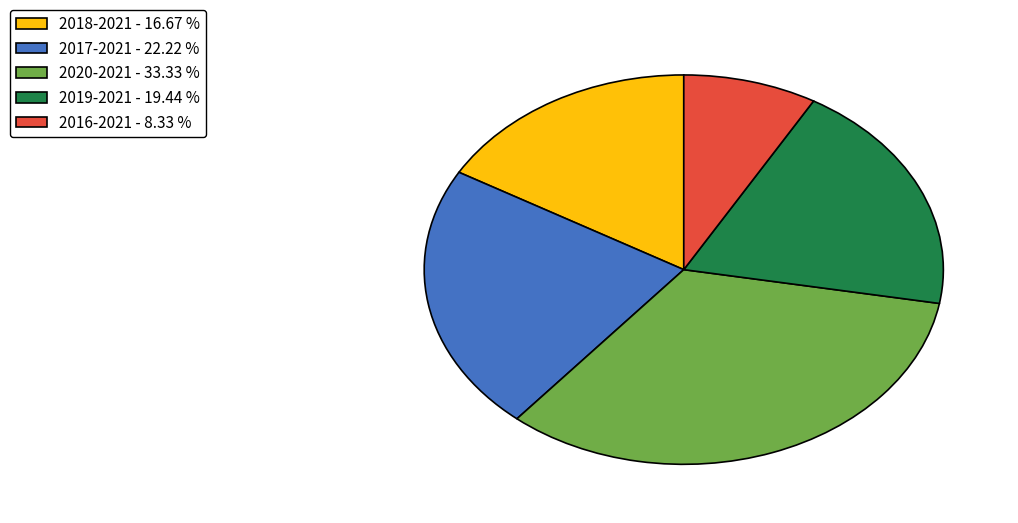

True or false: 2019-2021 accounts for 19% of the total.

True